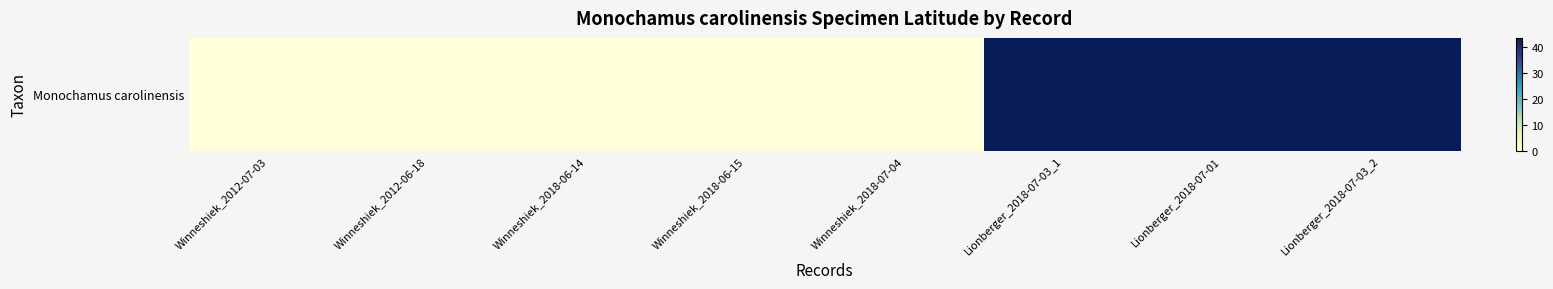

Which has a higher value, Lionberger_2018-07-03_2 or Winneshiek_2012-07-03?

Lionberger_2018-07-03_2